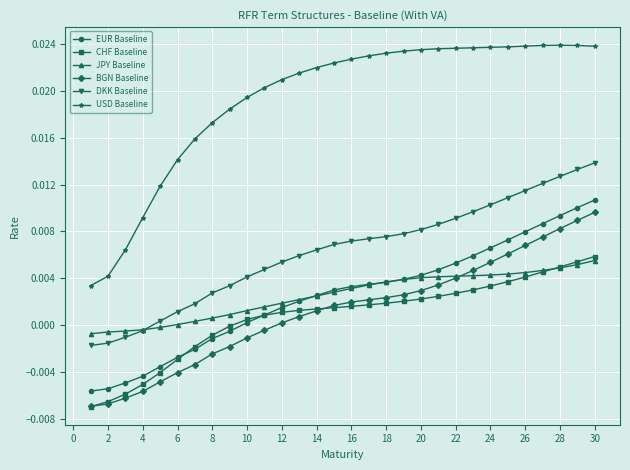

How many times do JPY Baseline and CHF Baseline cross each other?

1